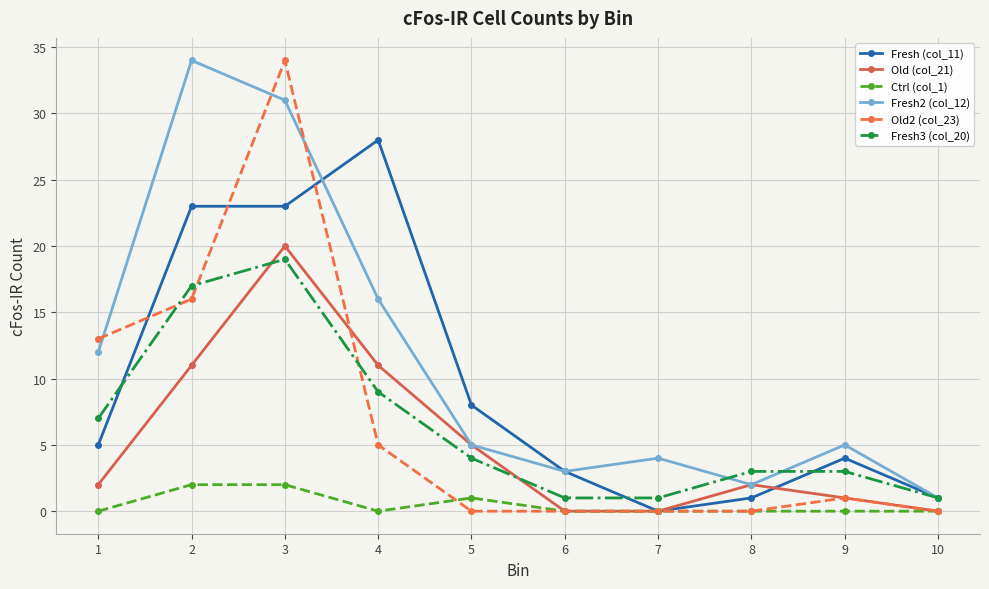

At which category is the sum across all series the highest?

3